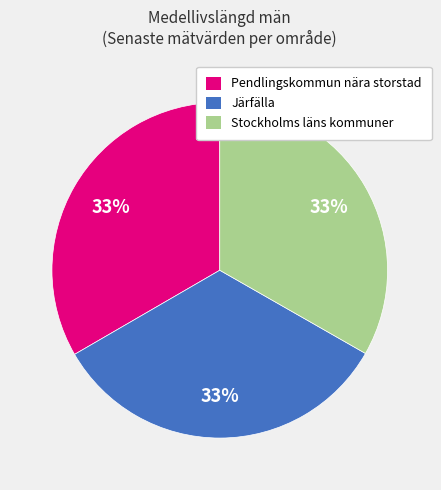

To the nearest percent, what percentage of the pie is Pendlingskommun nära storstad?

33%